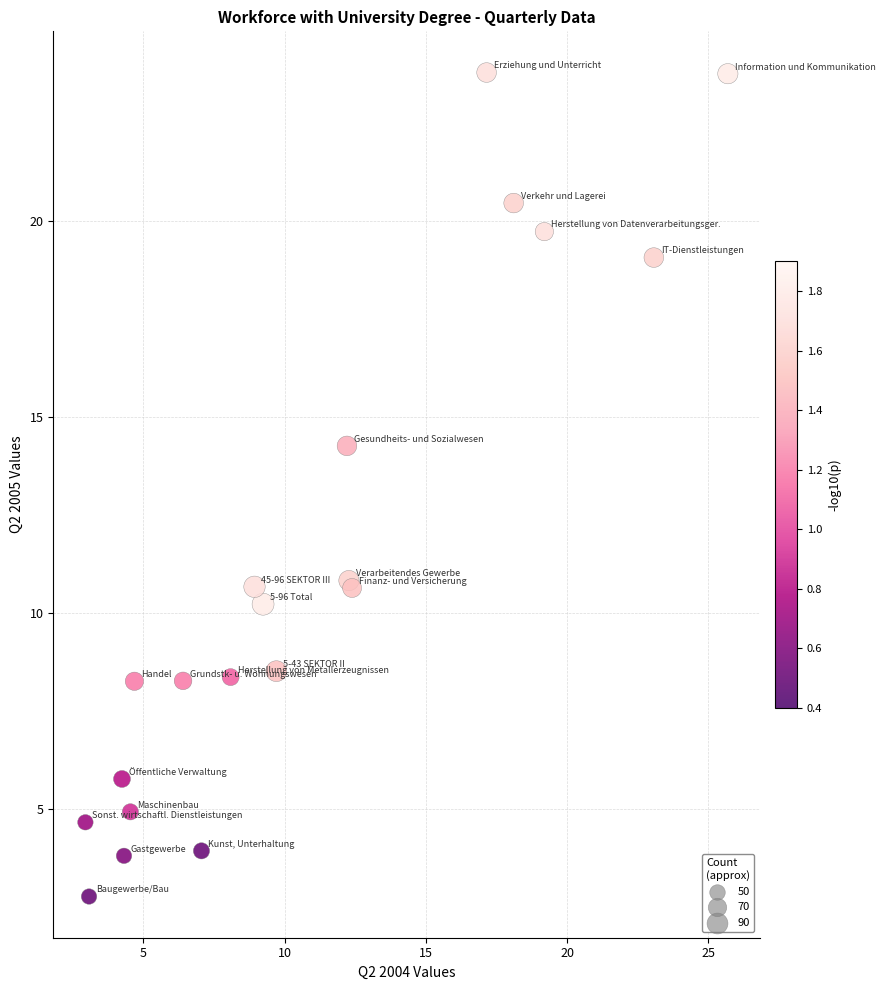

What Y value in the scatter plot is closest to 13?

14.3